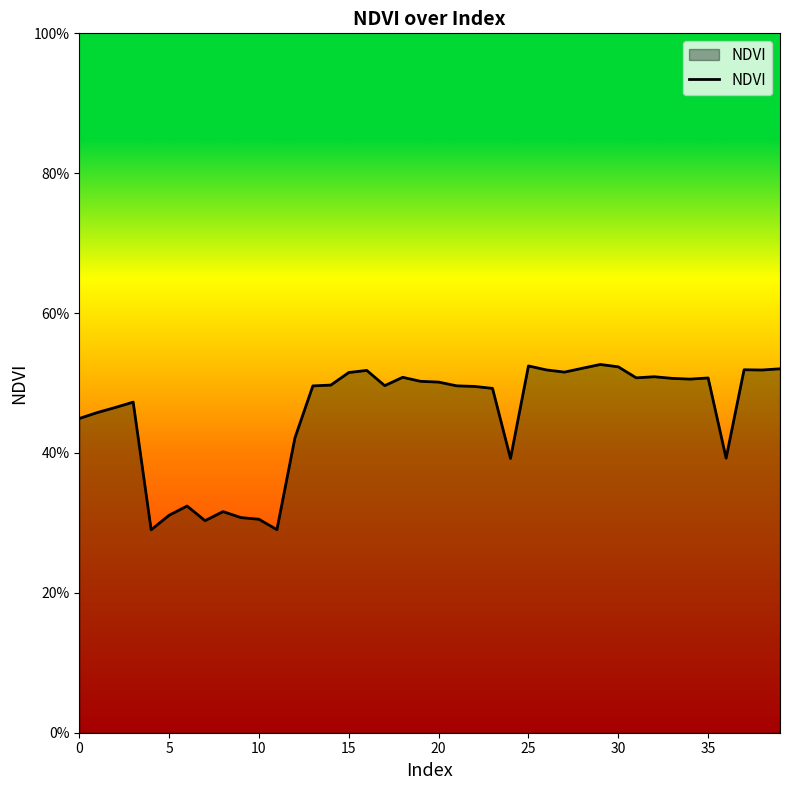

What is the value of the 38th point from the left?

0.5